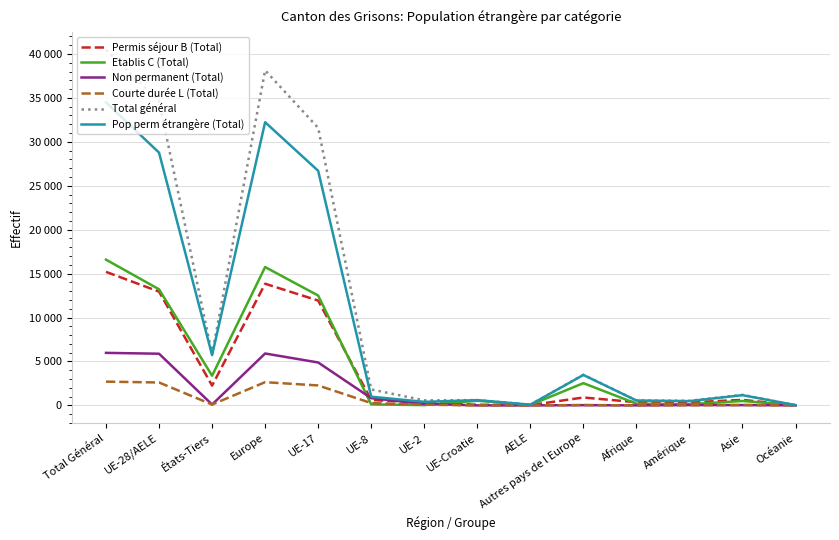

True or false: Etablis C (Total) and Total général intersect in this chart.

False